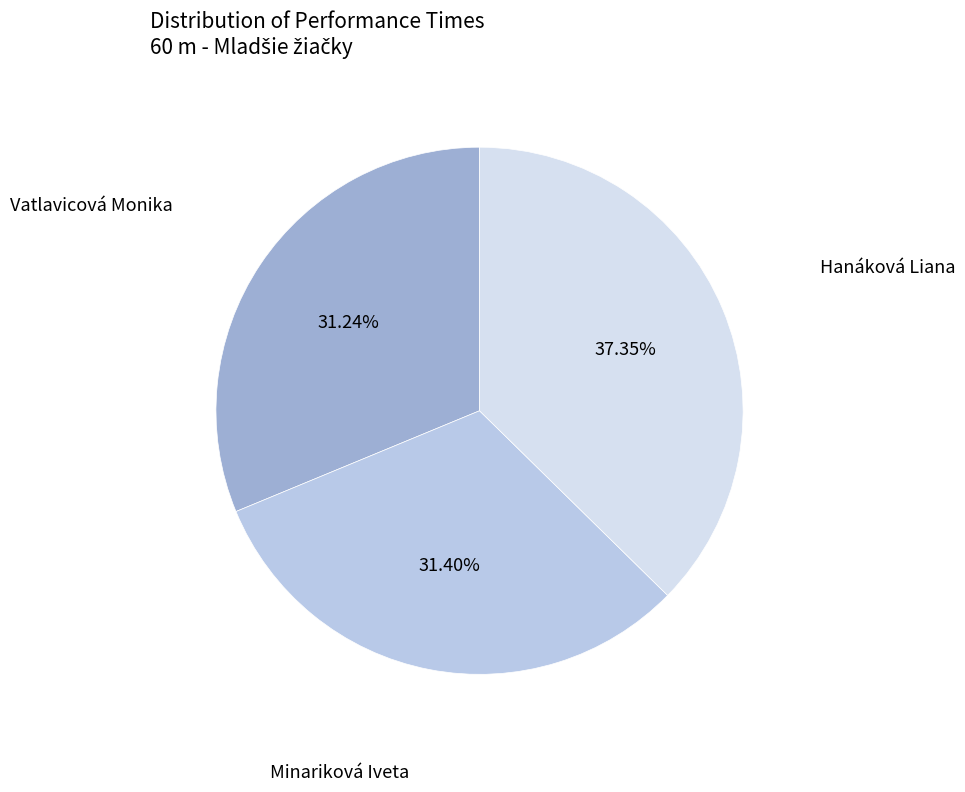

To the nearest percent, what is the difference between the largest and smallest slice percentages?

6%